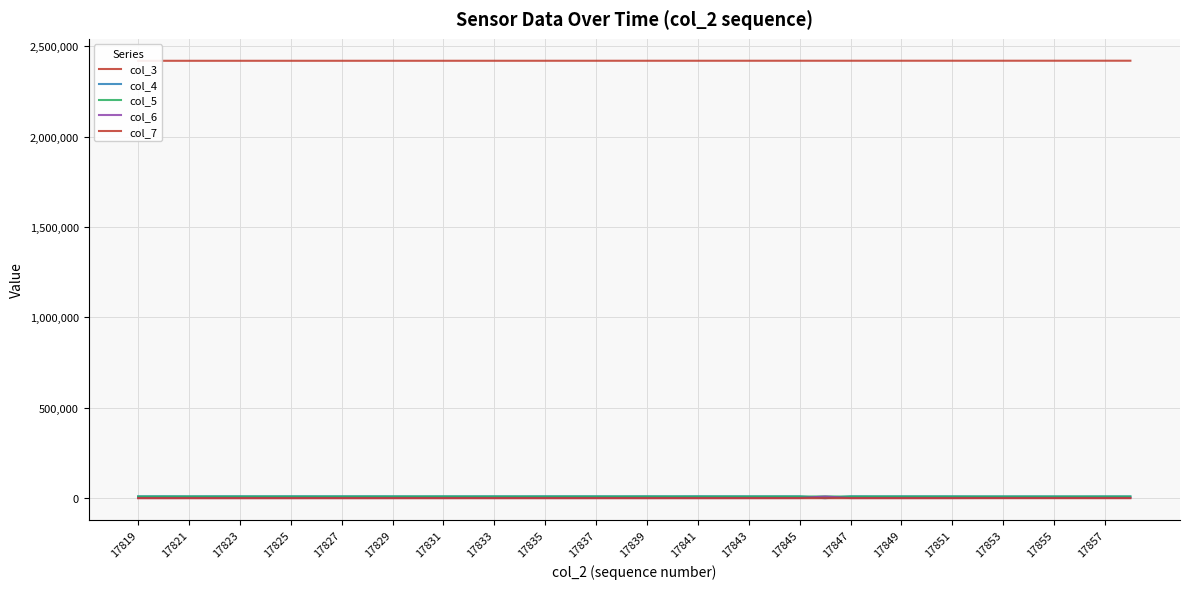

What is the value of the col_5 point at the 6th from the left?

9310